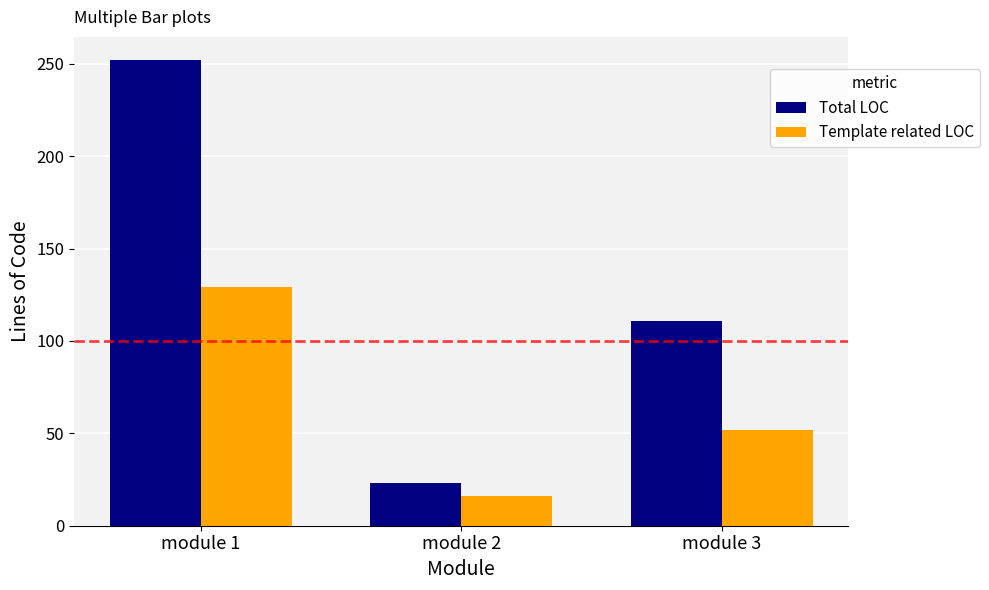

At module 3, list the series in order from largest to smallest.

Total LOC, Template related LOC